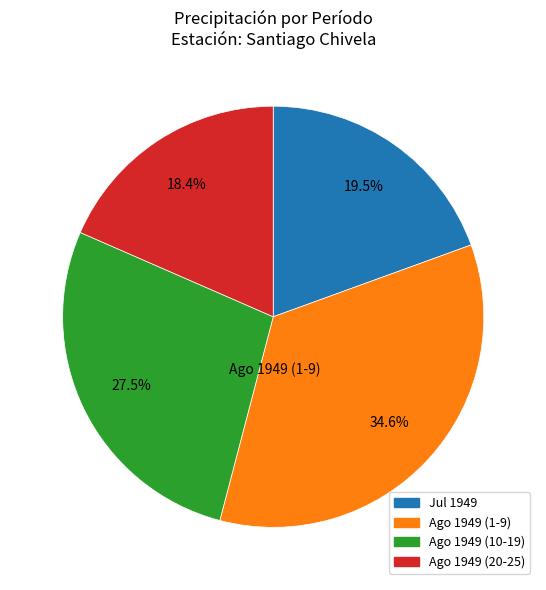

Does any single category account for the majority?

No